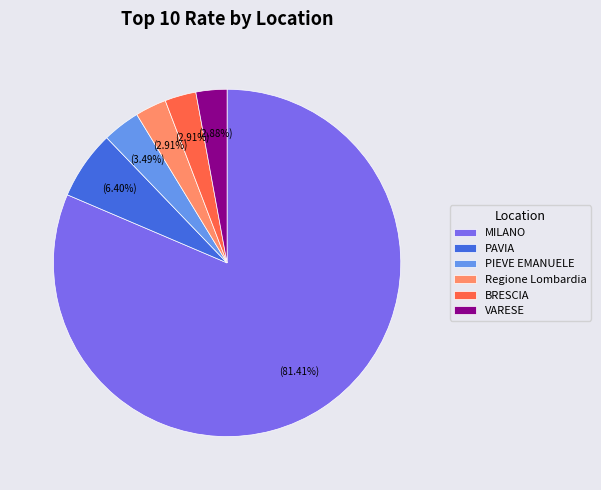

Do Regione Lombardia and MILANO together represent more than half of the pie?

Yes